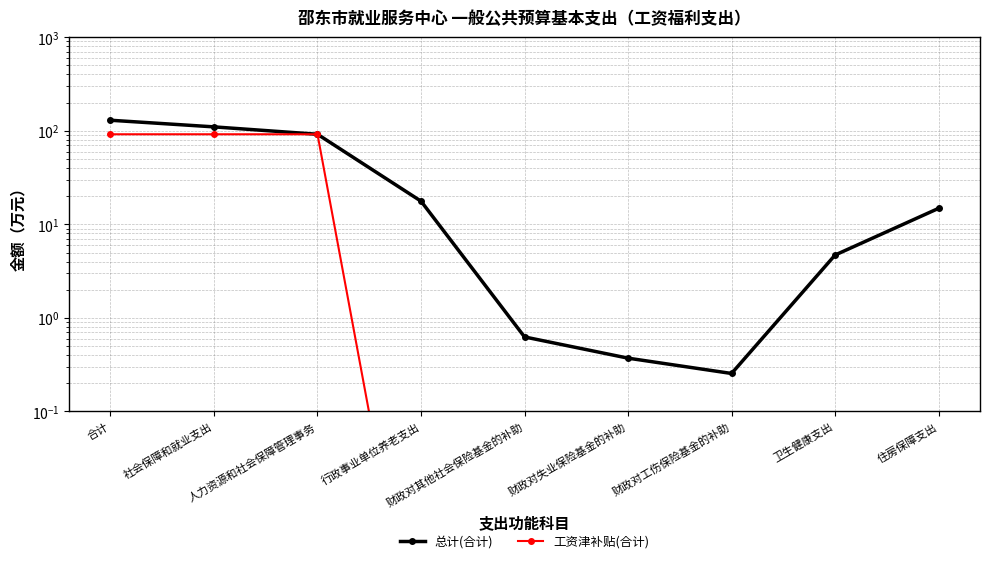

Rank the series by their average value, from lowest to highest.

工资津补贴(合计), 总计(合计)